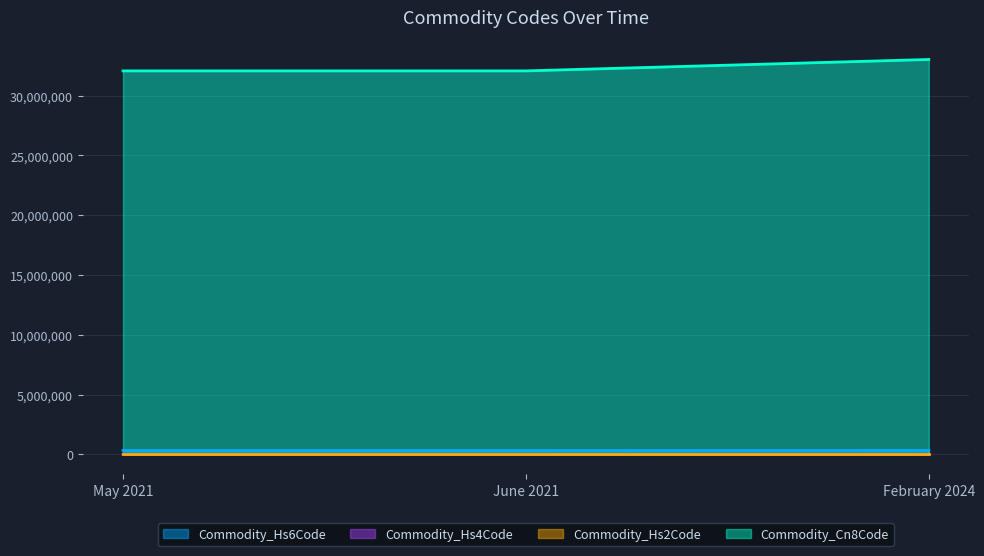

Does the chart have visible grid lines?

Yes